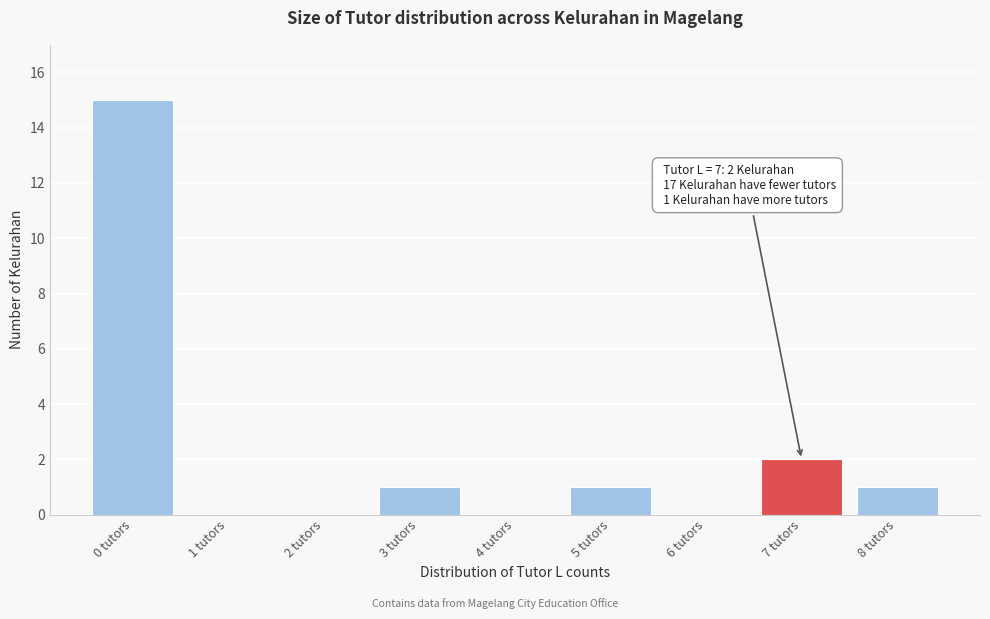

Which range on the x-axis has the tallest bar?

-0.5 to 0.5